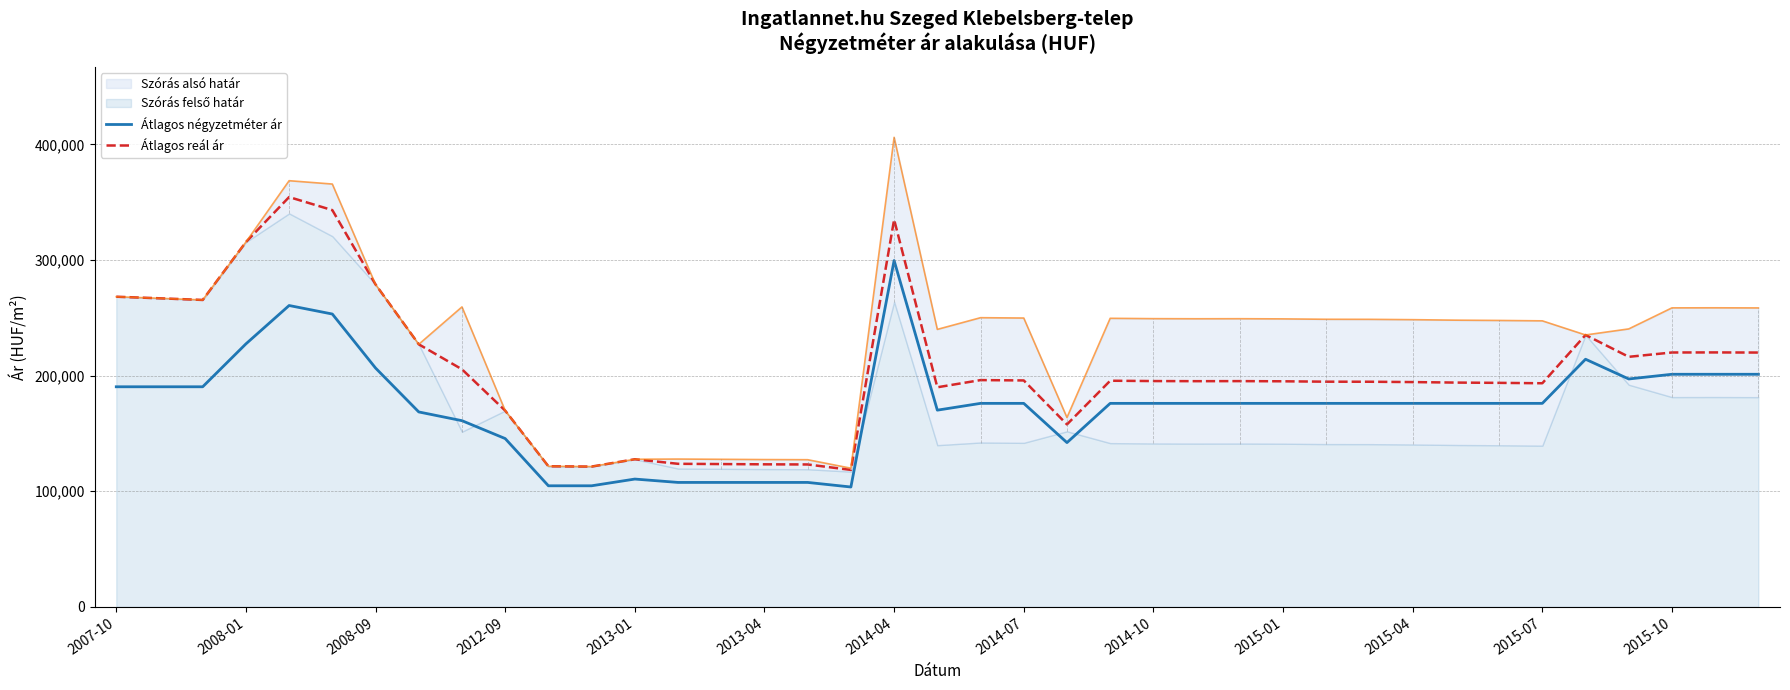

True or false: Átlagos reál ár and Átlagos négyzetméter ár cross at least once.

False